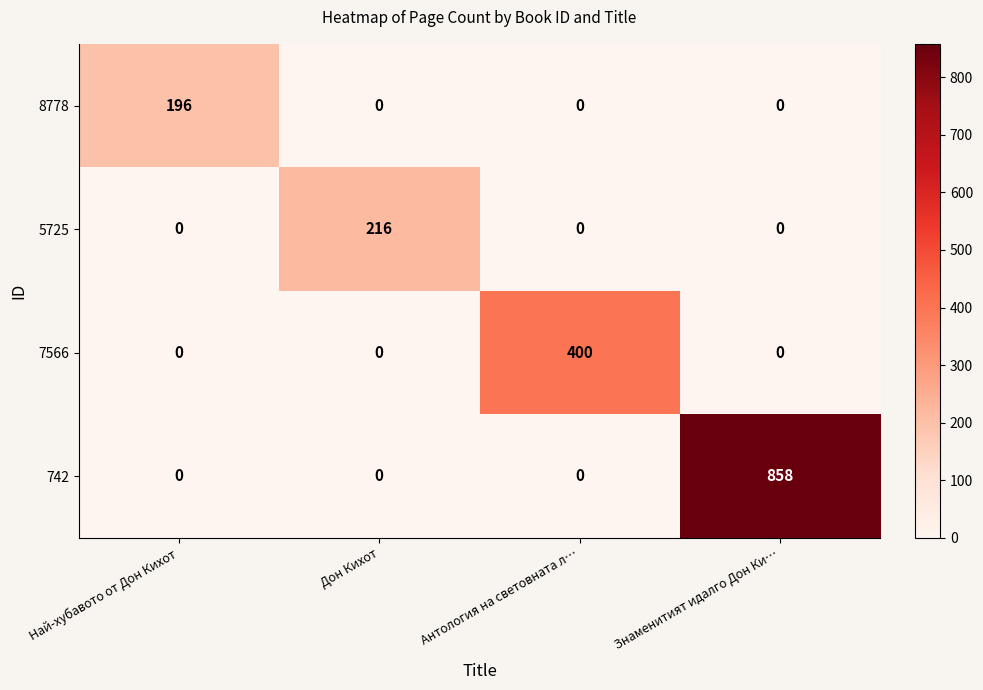

The 8778 series shows 0 at Дон Кихот. True or false?

True